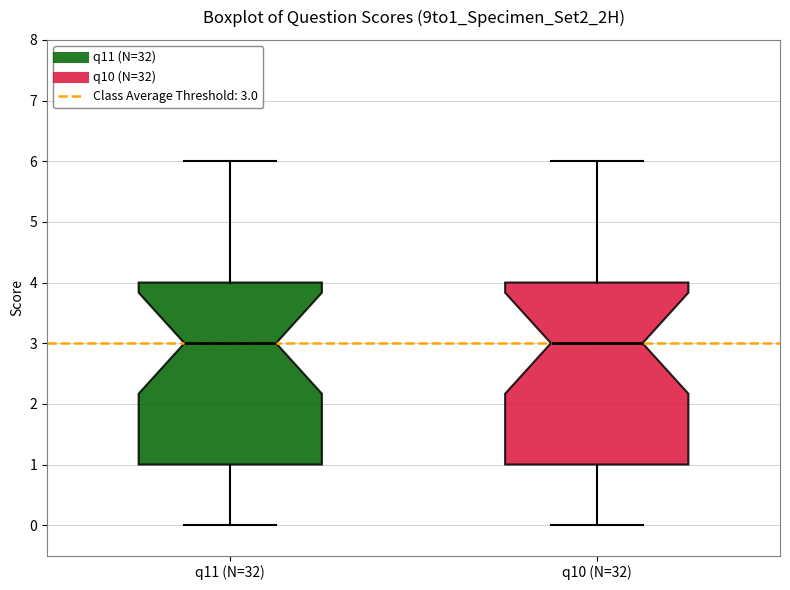

Where is the upper edge of the box for q10 (N=32) on the y-axis? The values are not printed on the chart, so give them approximately, as read against the axis.

4